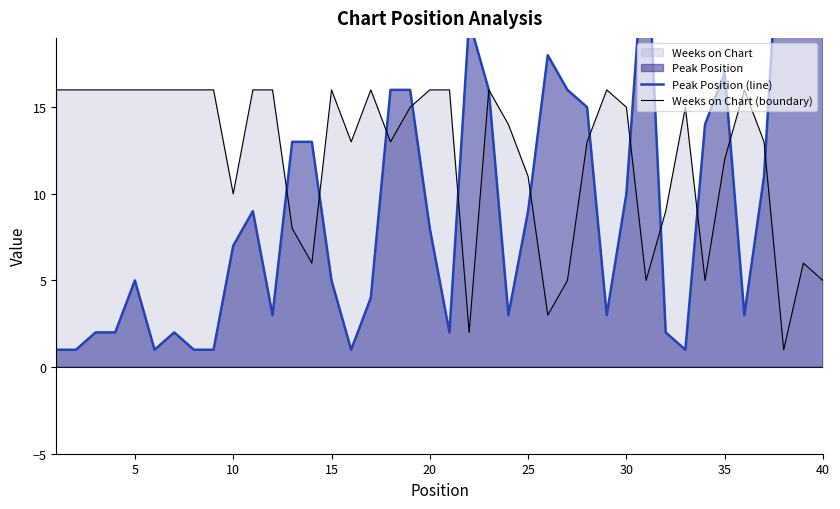

Which series ends up on top after the final intersection of Peak Position (line) and Weeks on Chart (boundary)?

Peak Position (line)